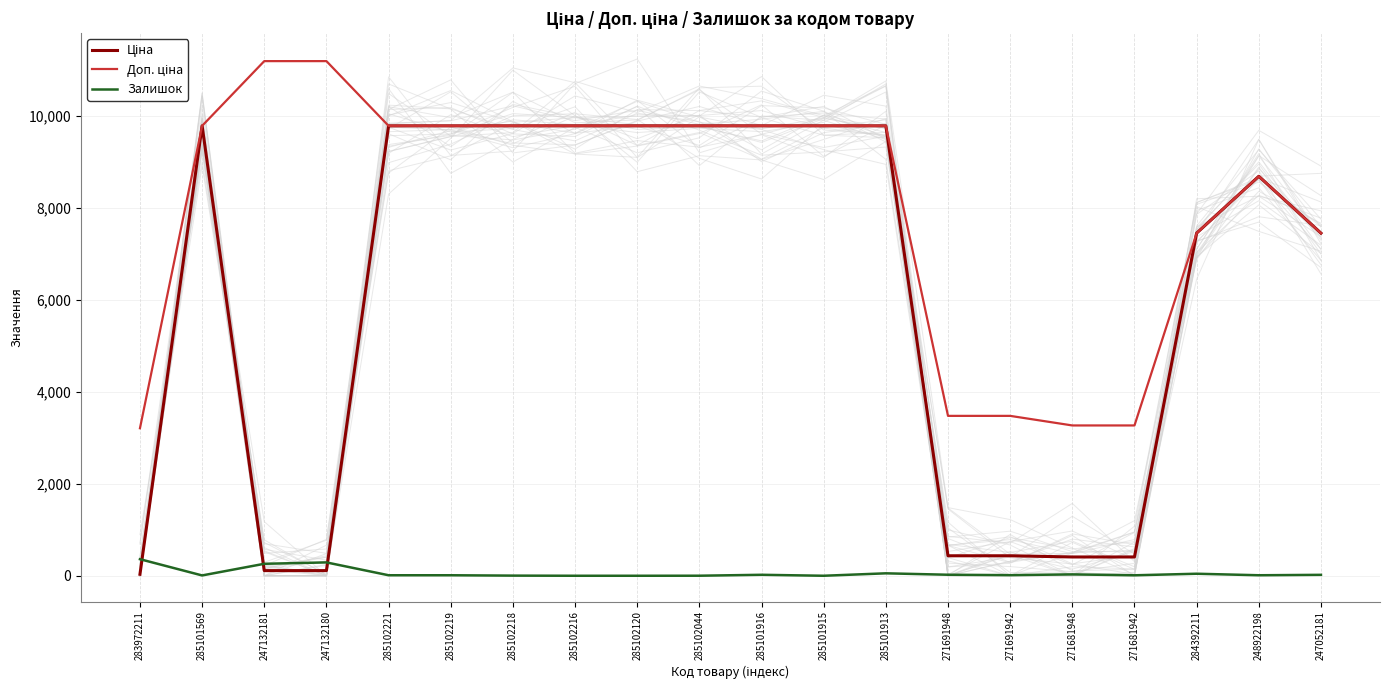

What is the maximum value for Ціна?

9775.5